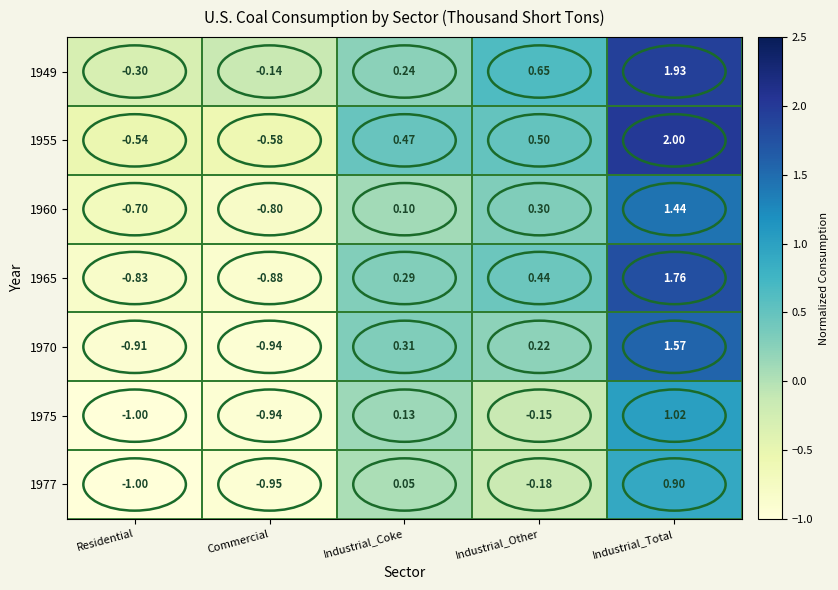

Is the value of 1955 at Industrial_Other greater than the value of 1970 at Industrial_Other?

Yes